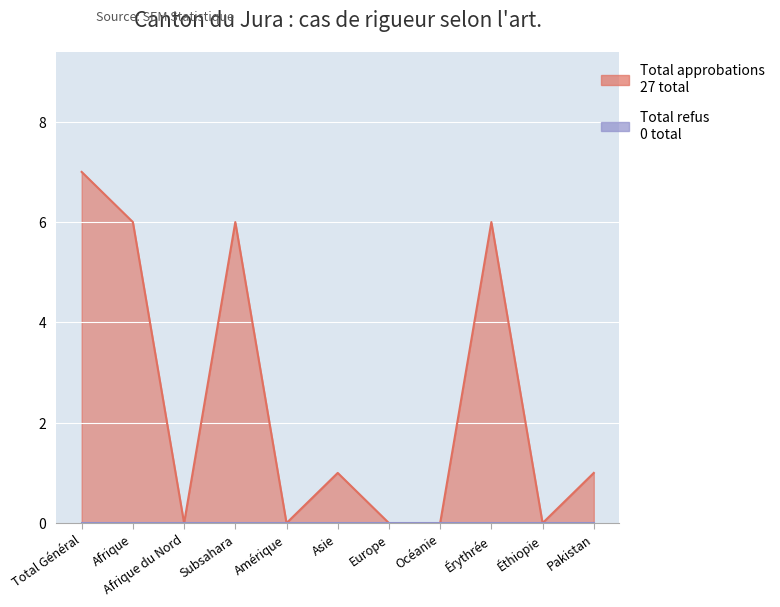

Is it true that the value at Afrique is 6?

True